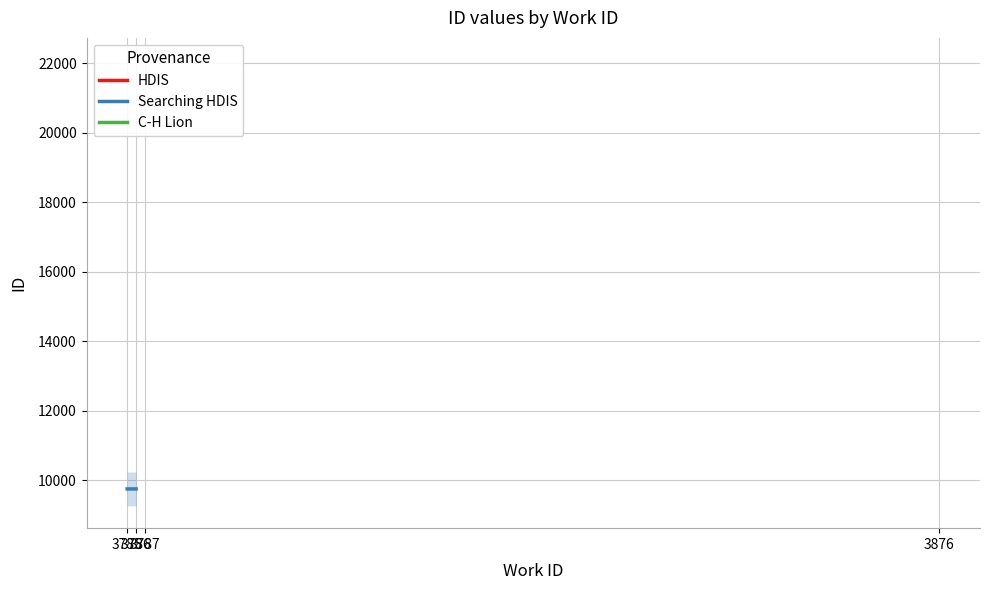

At which label does Searching HDIS reach its peak?

3786